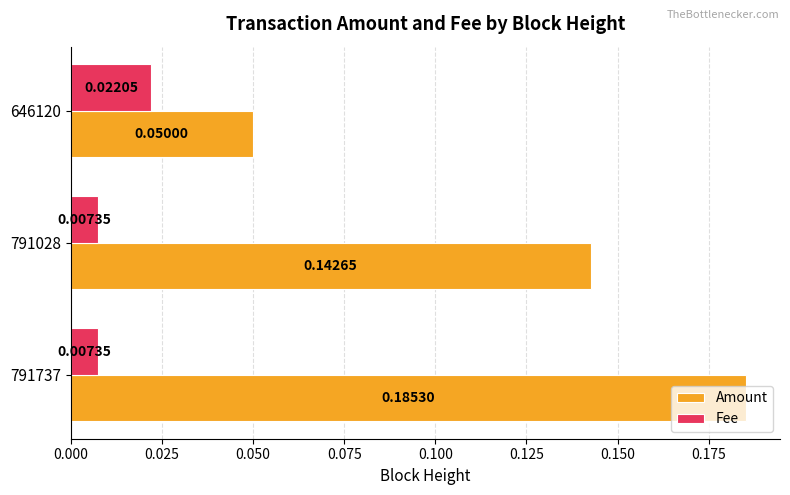

Which series has the widest spread of values?

Amount